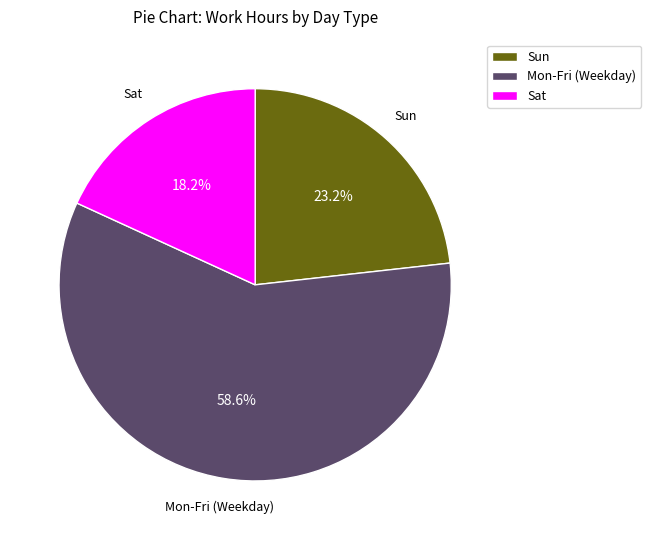

Rank the categories by value from lowest to highest.

Sat, Sun, Mon-Fri (Weekday)